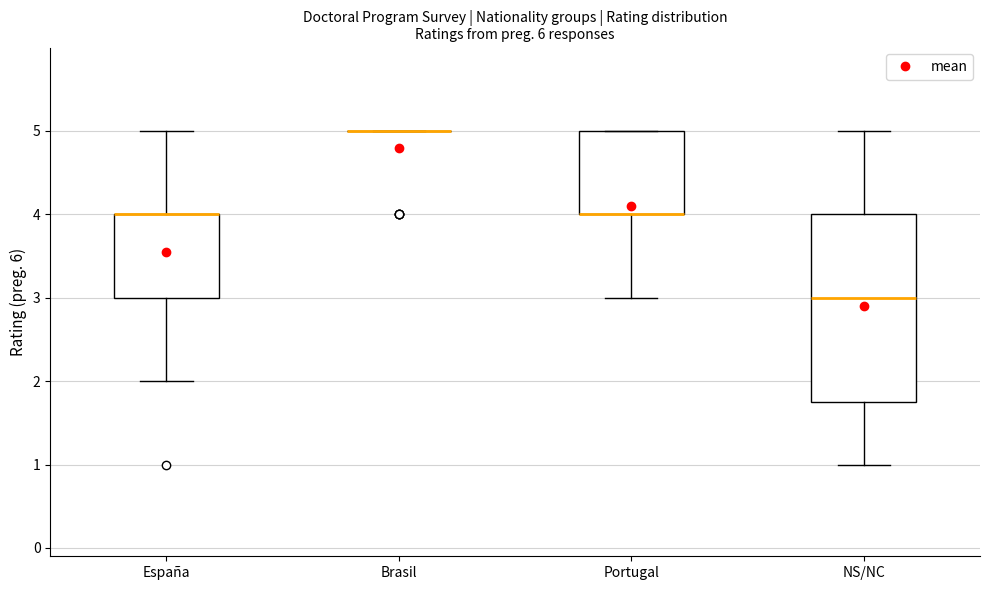

Where does the upper whisker of the box for España end on the y-axis? The values are not printed on the chart, so give them approximately, as read against the axis.

5.0